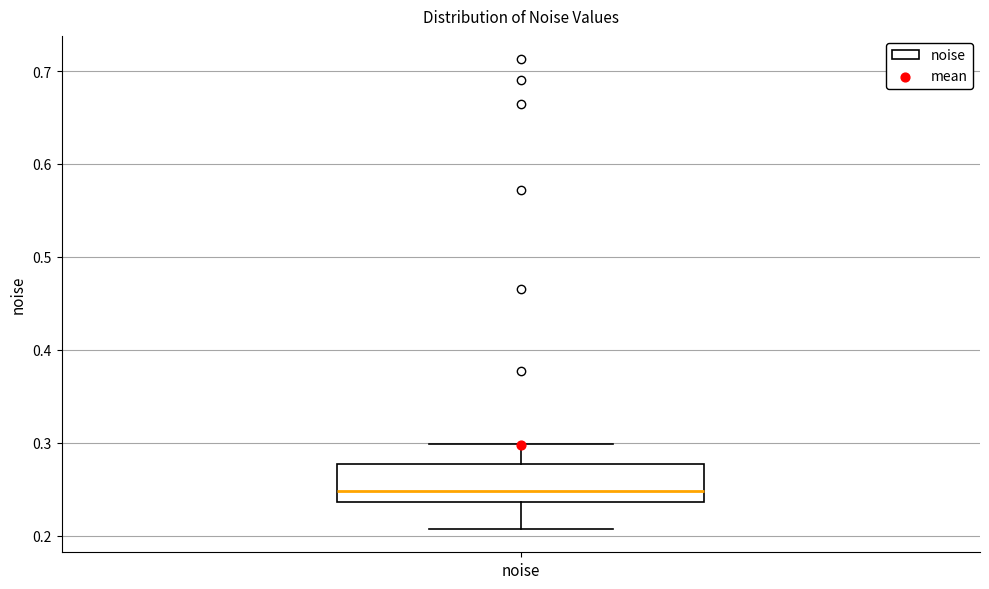

Transcribe this box plot: give where the median line is, the range the box spans, and where the two whiskers end, as read against the y-axis. The values are not printed on the chart, so give them approximately, as read against the axis.

median 0.25, box 0.24 to 0.28, whiskers 0.21 to 0.30